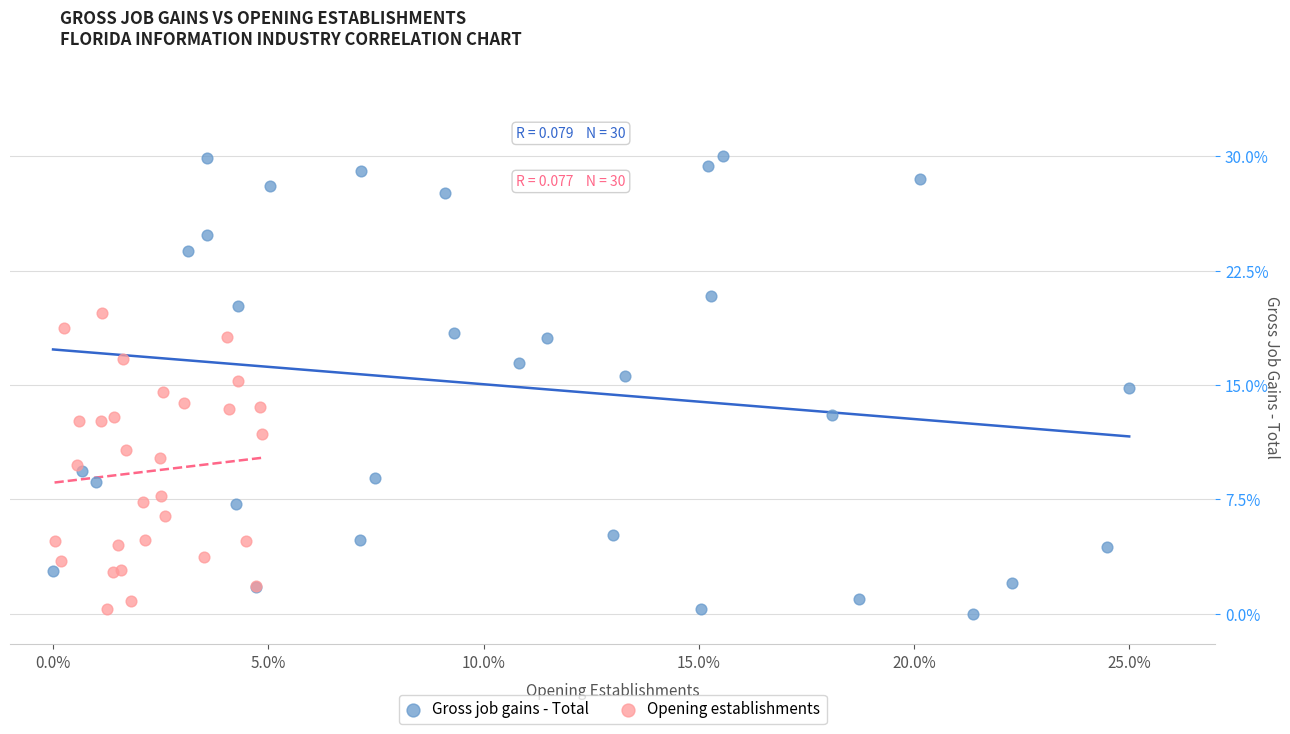

Which series has the widest spread of Y values?

Gross job gains - Total